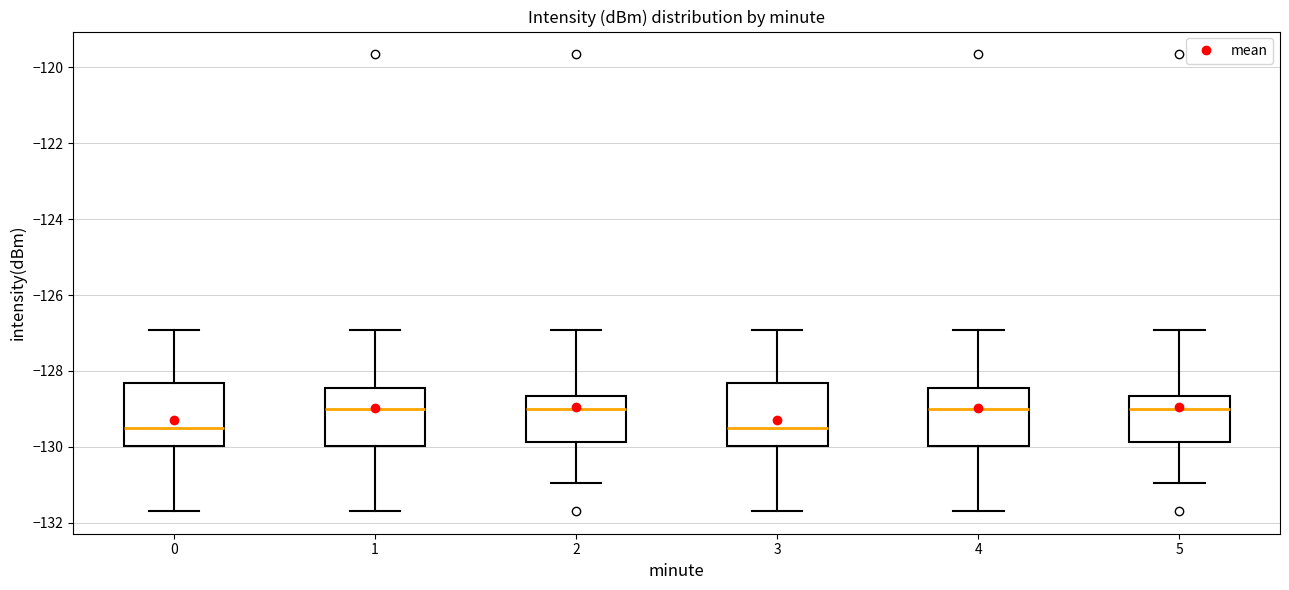

Reading left to right, read every box against the y-axis: the position of its median line, the range the box covers, and the ends of its whiskers. The values are not printed on the chart, so give them approximately, as read against the axis.

0: median -129.4, box -130.0 to -128.4, whiskers -131.6 to -127.0
1: median -129.0, box -130.0 to -128.4, whiskers -131.6 to -127.0
2: median -129.0, box -129.8 to -128.6, whiskers -131.0 to -127.0
3: median -129.4, box -130.0 to -128.4, whiskers -131.6 to -127.0
4: median -129.0, box -130.0 to -128.4, whiskers -131.6 to -127.0
5: median -129.0, box -129.8 to -128.6, whiskers -131.0 to -127.0